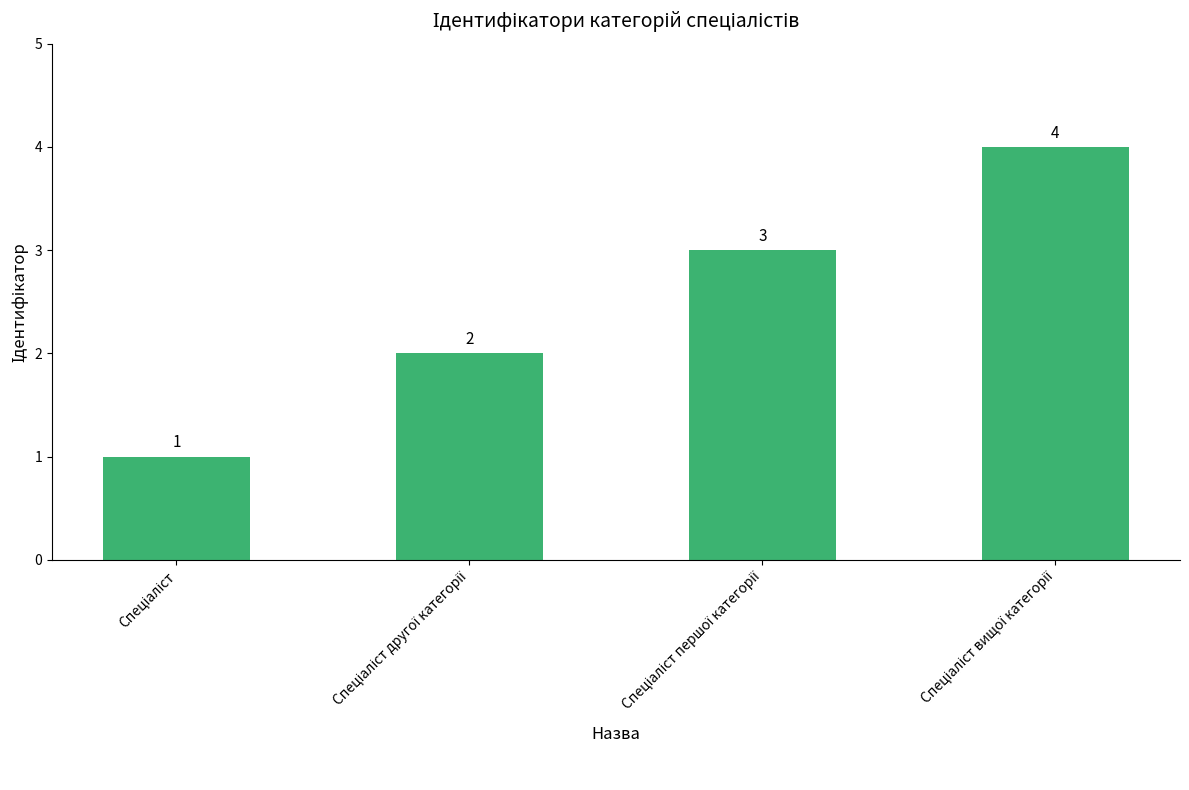

How many values are between 2 and 4?

3